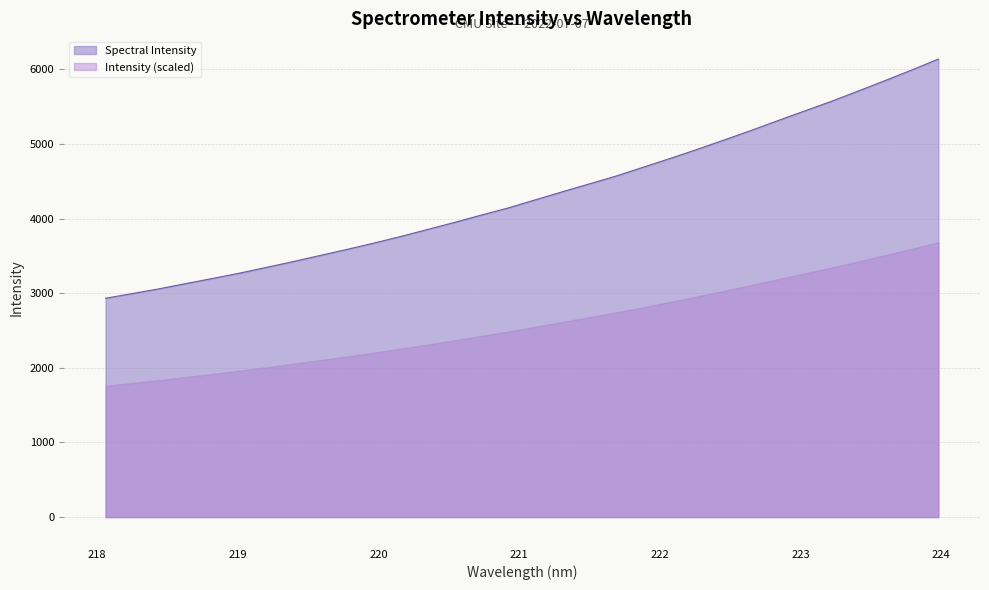

Reading right to left, list all the values displayed in this chart.

223.9802=6139.7	223.7895=5991.6	223.5987=5849.3	223.408=5708.5	223.2172=5570.8	223.0264=5441.7	222.8355=5311.8	222.6447=5179.6	222.4538=5052.6	222.263=4926.8	222.0721=4806.6	221.8812=4689.0	221.6902=4571.9	221.4993=4466.2	221.3083=4361.0	221.1174=4254.0	220.9264=4145.7	220.7354=4050.6	220.5444=3951.7	220.3533=3857.2	220.1623=3763.6	219.9712=3674.7	219.7801=3589.4	219.589=3508.6	219.3979=3426.7	219.2067=3348.4	219.0156=3271.4	218.8244=3200.0	218.6332=3131.2	218.442=3060.2	218.2508=2996.6	218.0596=2933.4